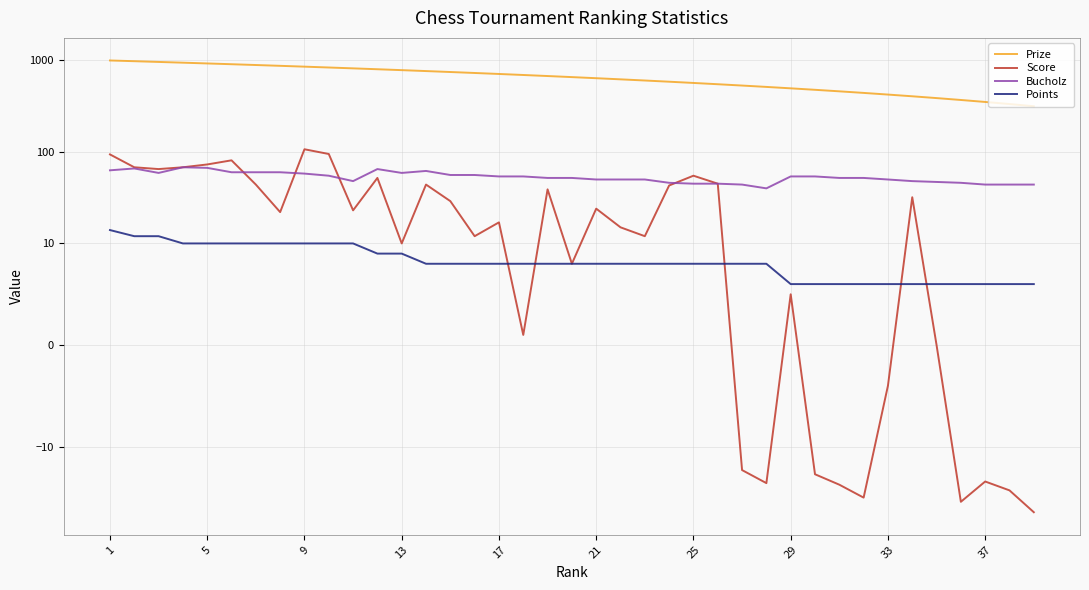

Which series has the widest spread of values?

Prize